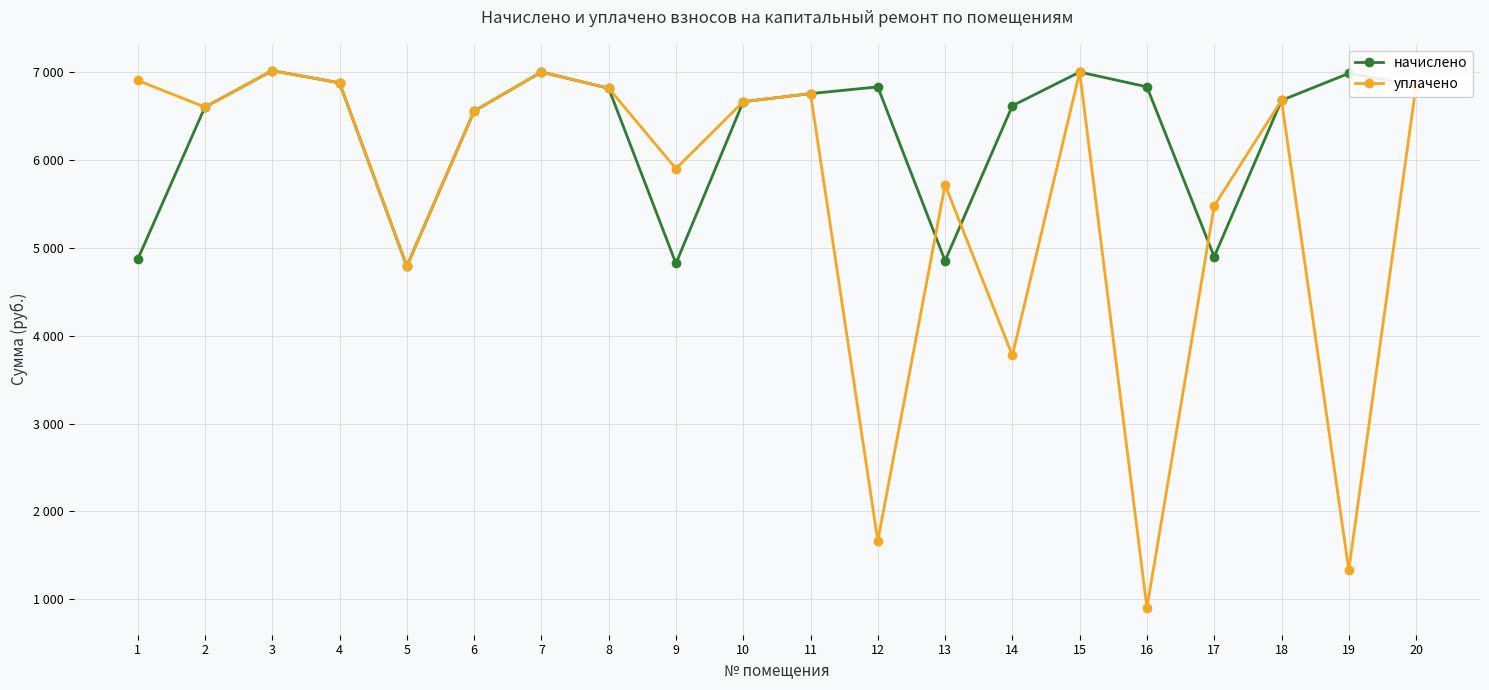

How many intersections are there between уплачено and начислено?

3